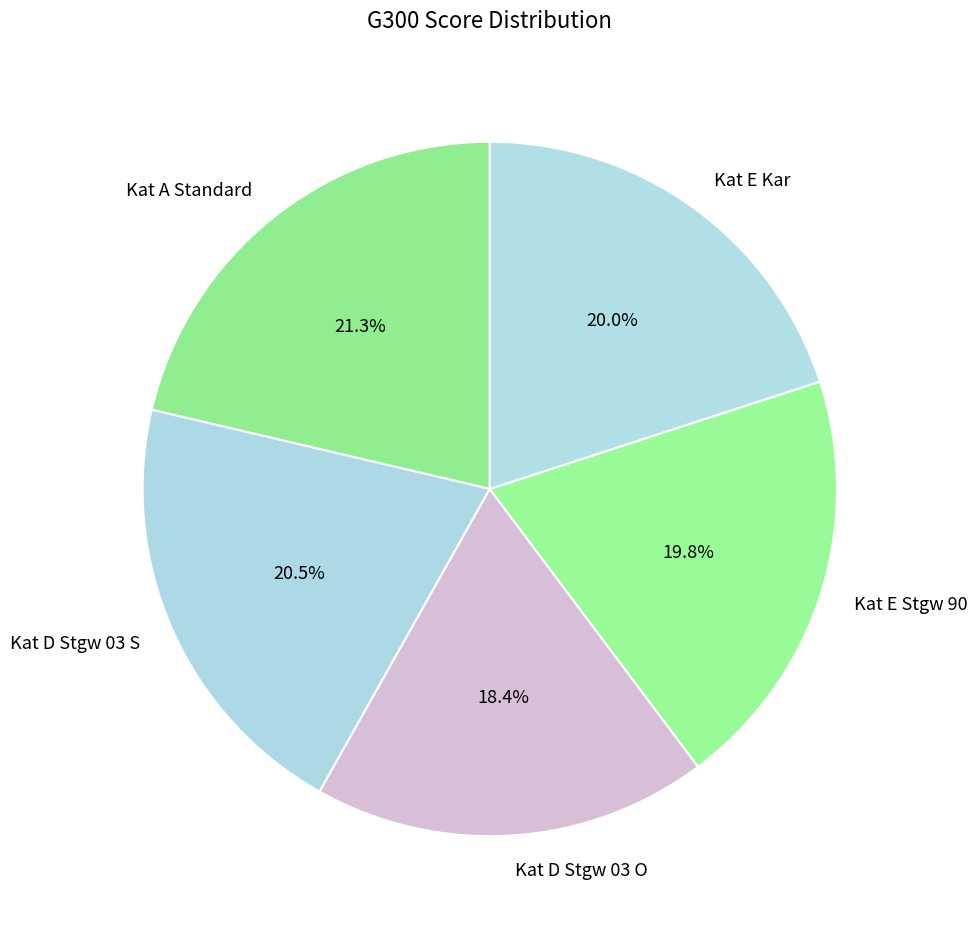

To the nearest percent, what percentage of the pie is Kat D Stgw 03 O?

18%